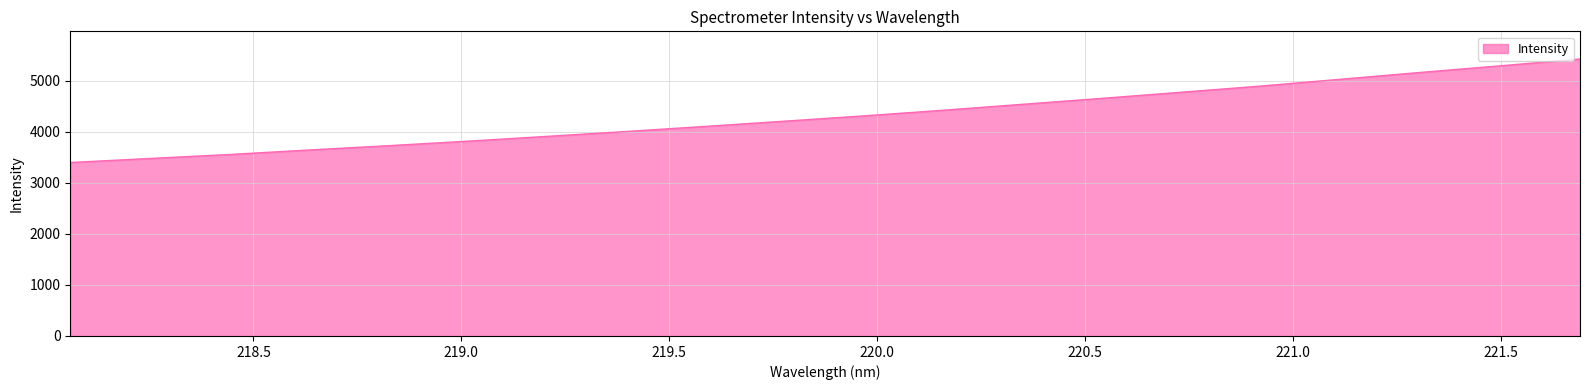

What is the maximum value shown in the chart?

5428.7